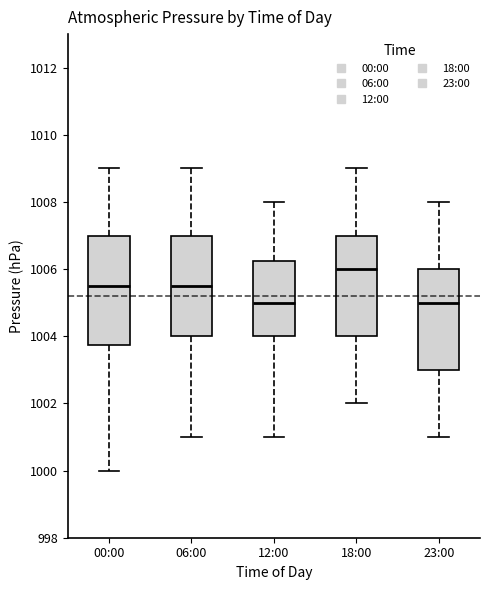

Reading left to right, read every box against the y-axis: the position of its median line, the range the box covers, and the ends of its whiskers. The values are not printed on the chart, so give them approximately, as read against the axis.

00:00: median 1005.6, box 1003.8 to 1007.0, whiskers 1000.0 to 1009.0
06:00: median 1005.6, box 1004.0 to 1007.0, whiskers 1001.0 to 1009.0
12:00: median 1005.0, box 1004.0 to 1006.2, whiskers 1001.0 to 1008.0
18:00: median 1006.0, box 1004.0 to 1007.0, whiskers 1002.0 to 1009.0
23:00: median 1005.0, box 1003.0 to 1006.0, whiskers 1001.0 to 1008.0